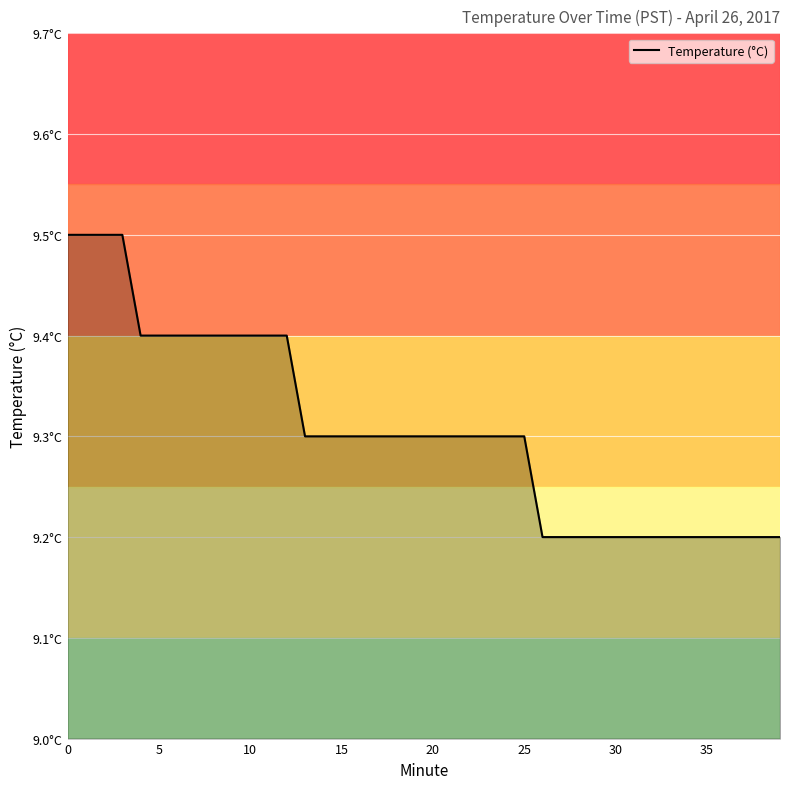

What is the minimum value shown in the chart?

9.2